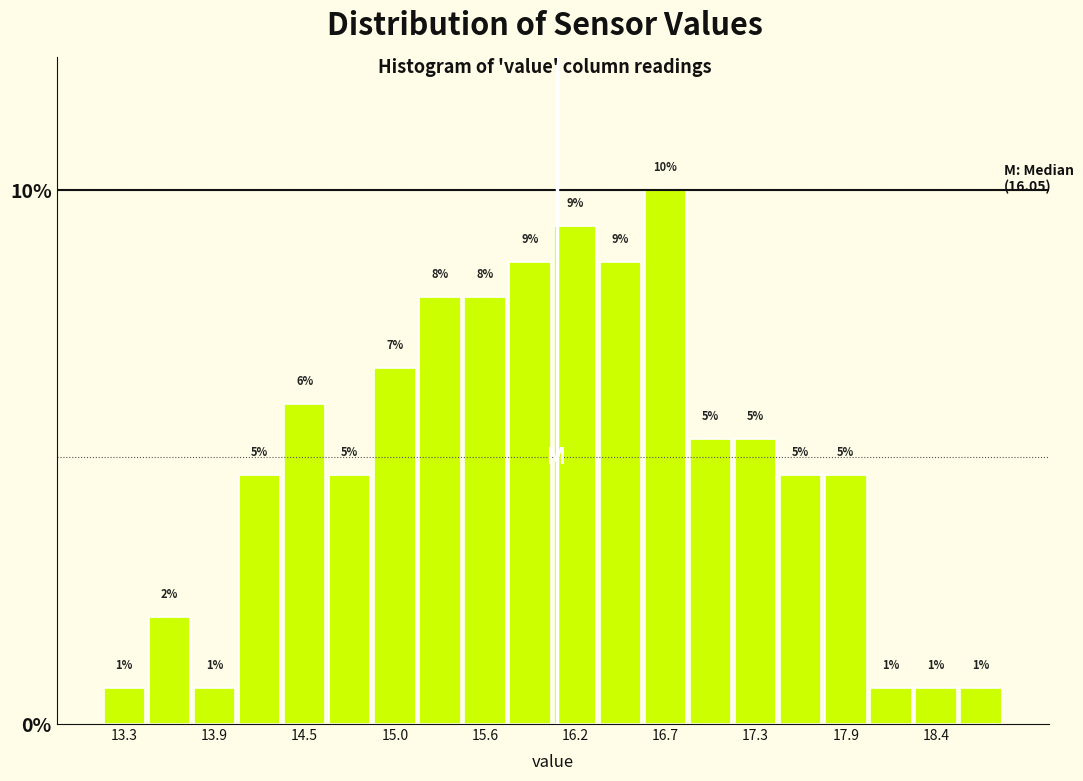

Read against the x-axis, roughly where is the centre of the tallest bar?

16.7